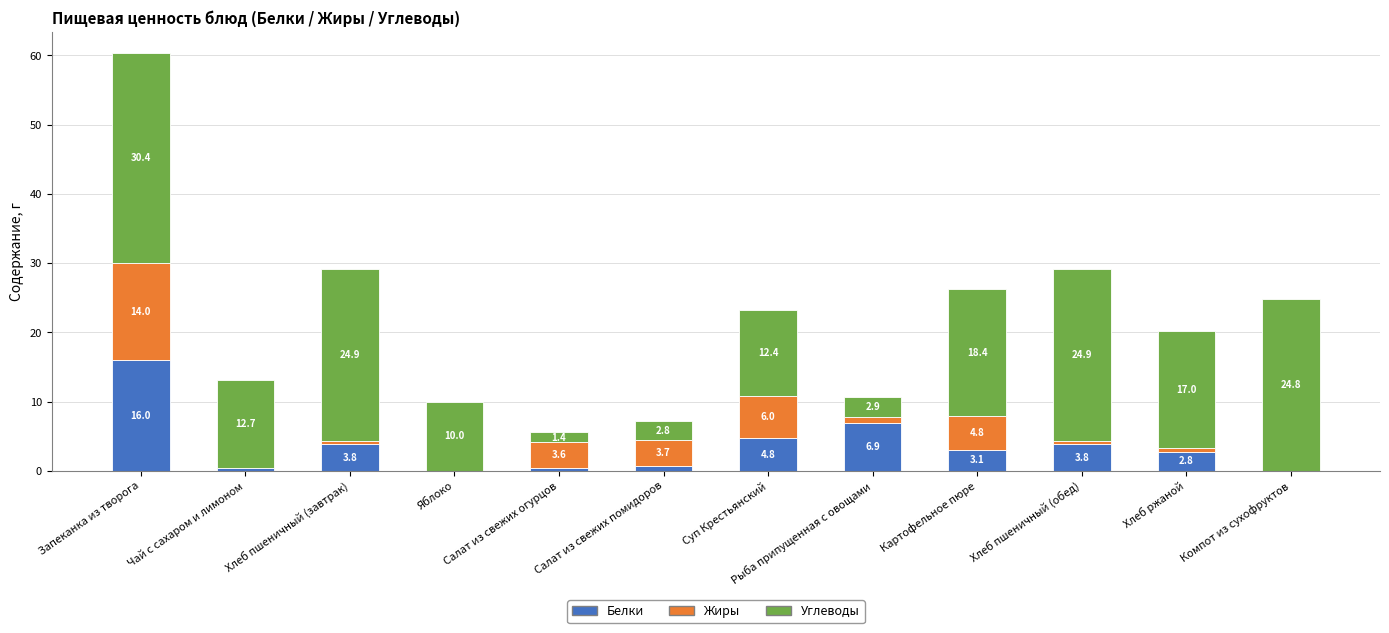

What is the average value of the Белки series?

3.6